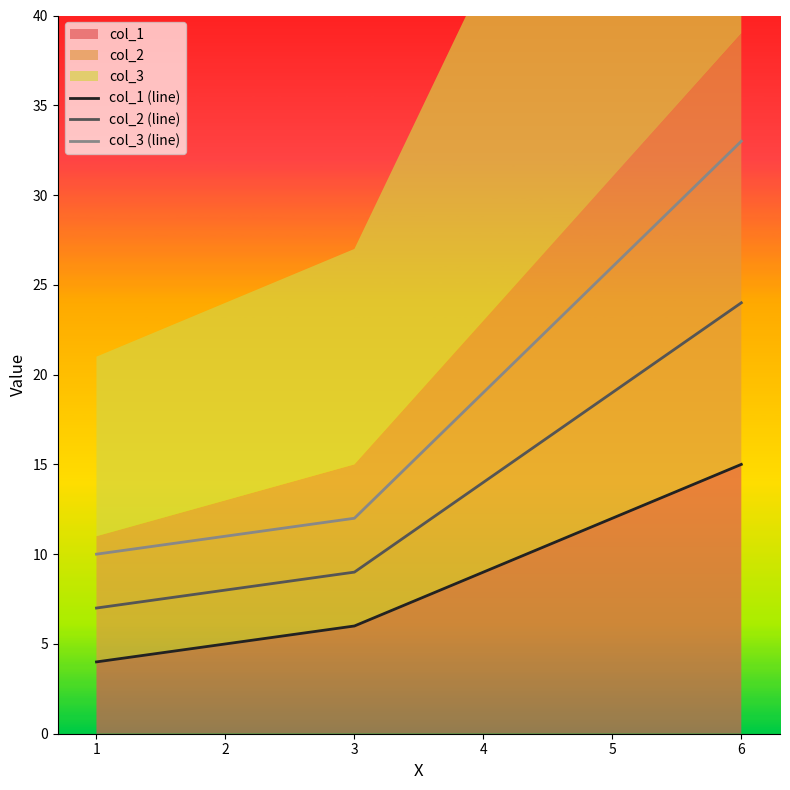

True or false: col_2 (line) has a value of 10 at 2.

False